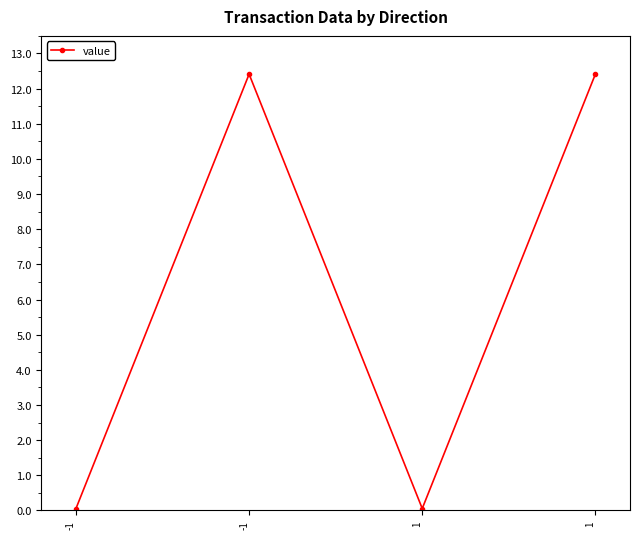

Reading left to right, extract all data points from this chart.

0.1	12.4	0.1	12.4